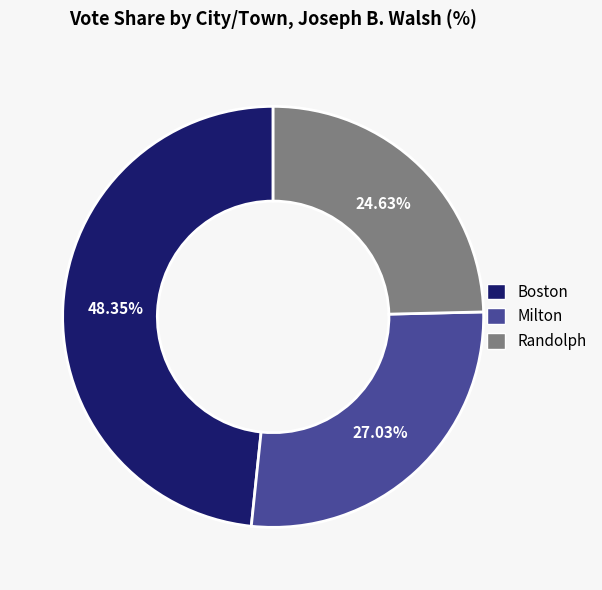

To the nearest percent, what is the average slice percentage?

33%